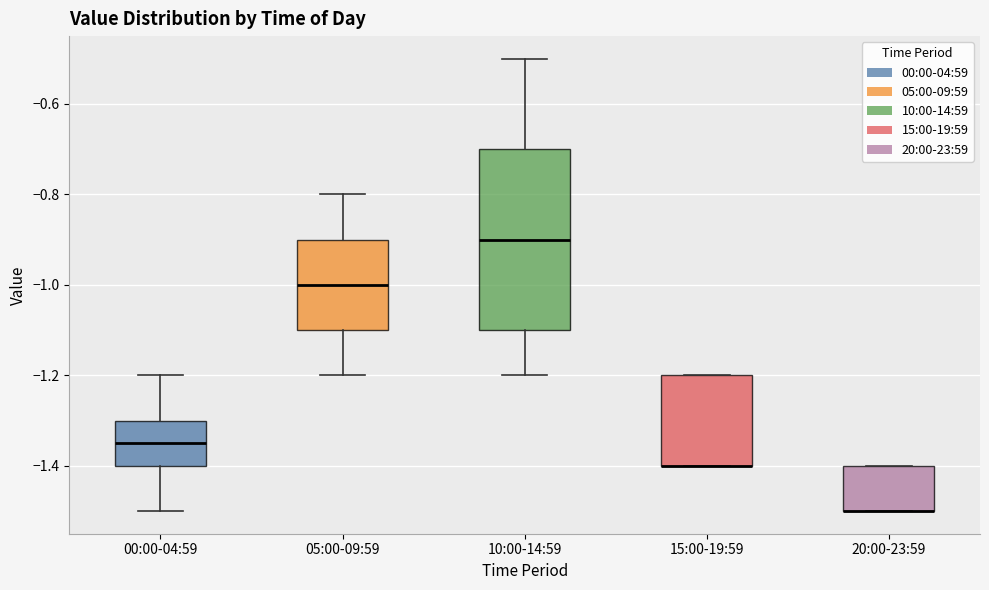

Where is the lower edge of the box for 20:00-23:59 on the y-axis? The values are not printed on the chart, so give them approximately, as read against the axis.

-1.50